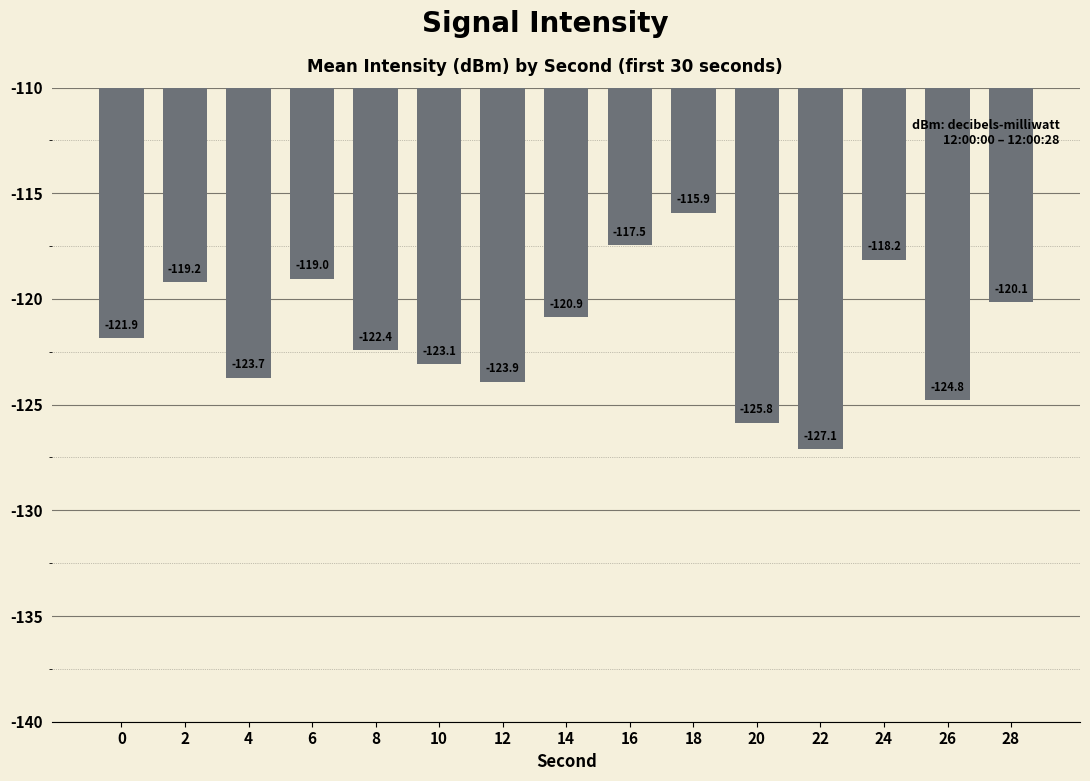

Where does the data first go above -121?

2